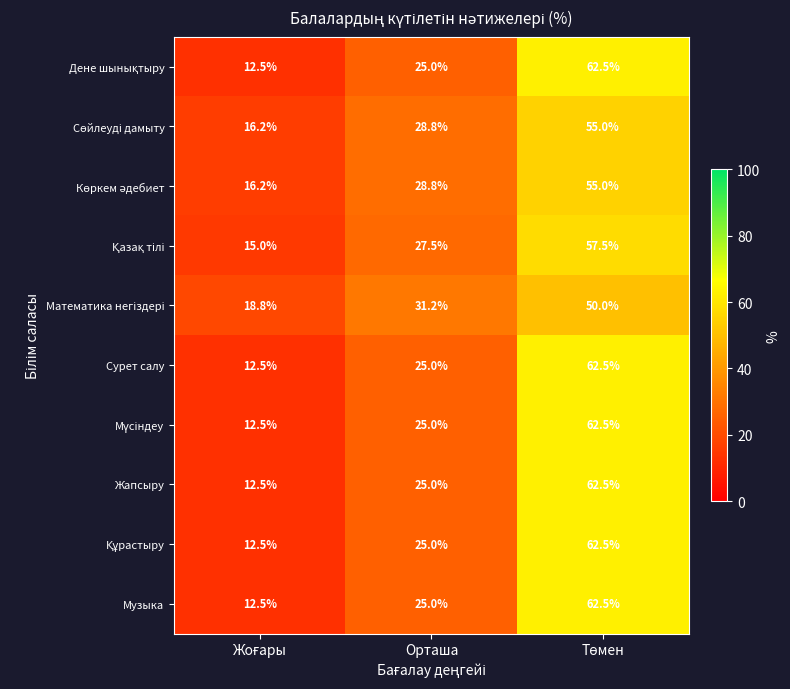

What is the highest value of the Жапсыру series?

62.5